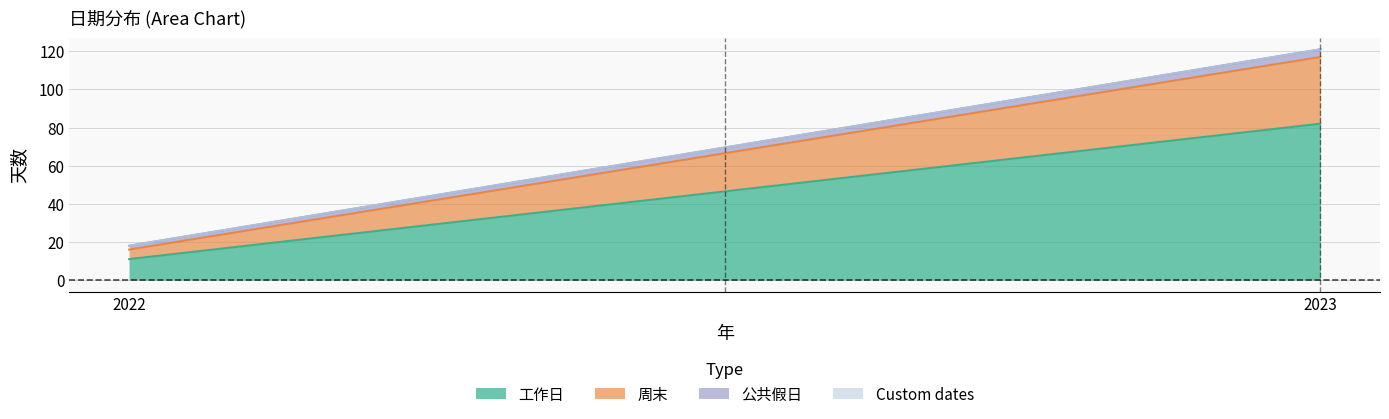

Between 2022 and 2023, which series saw the biggest shift?

工作日